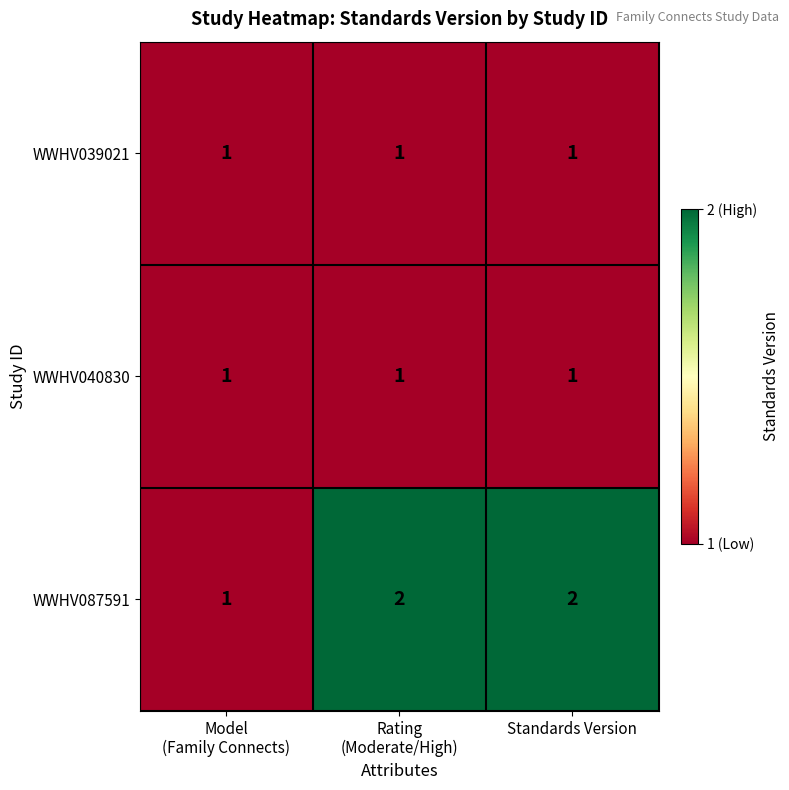

True or false: WWHV039021 has a value of 1 at Standards Version.

True